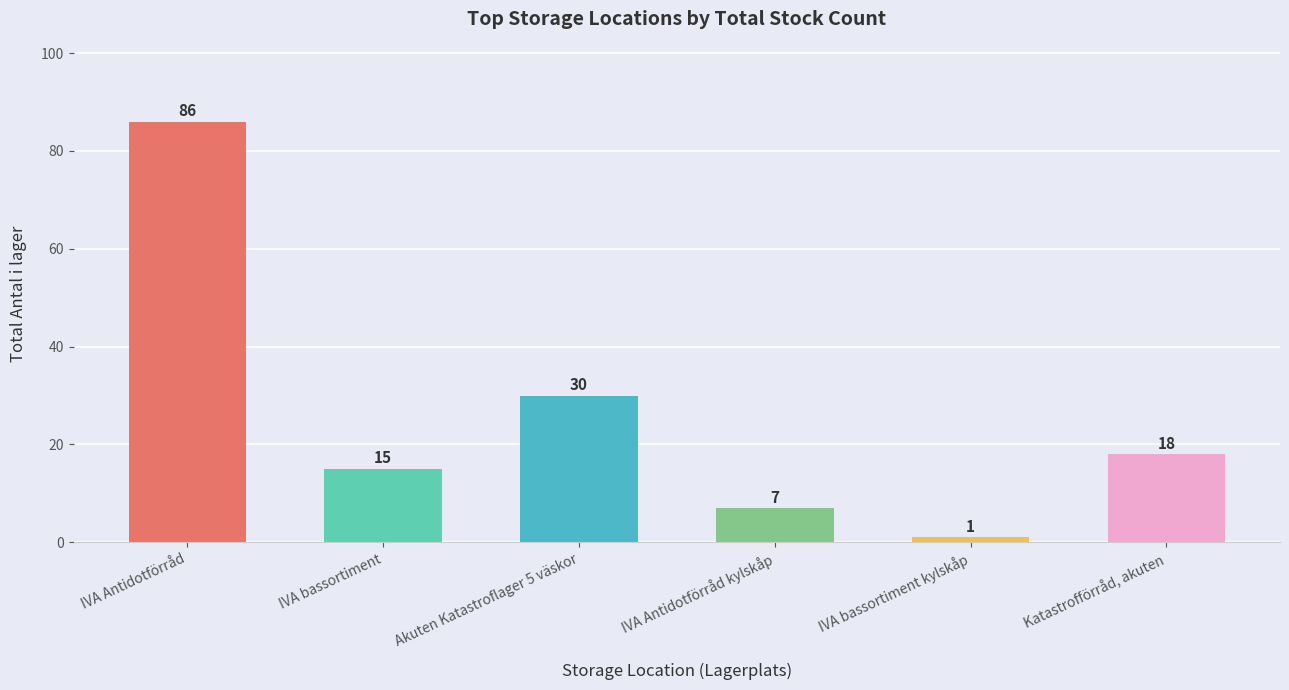

What is the value of the 1st bar from the left?

86